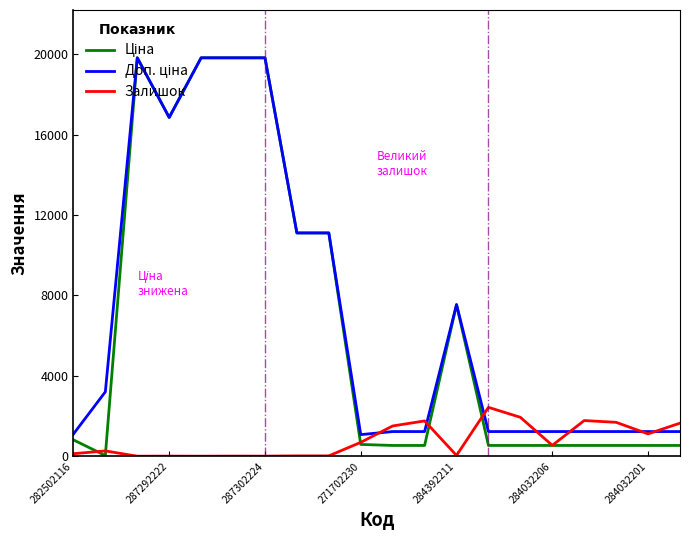

What is the maximum value for Залишок?

2433.0